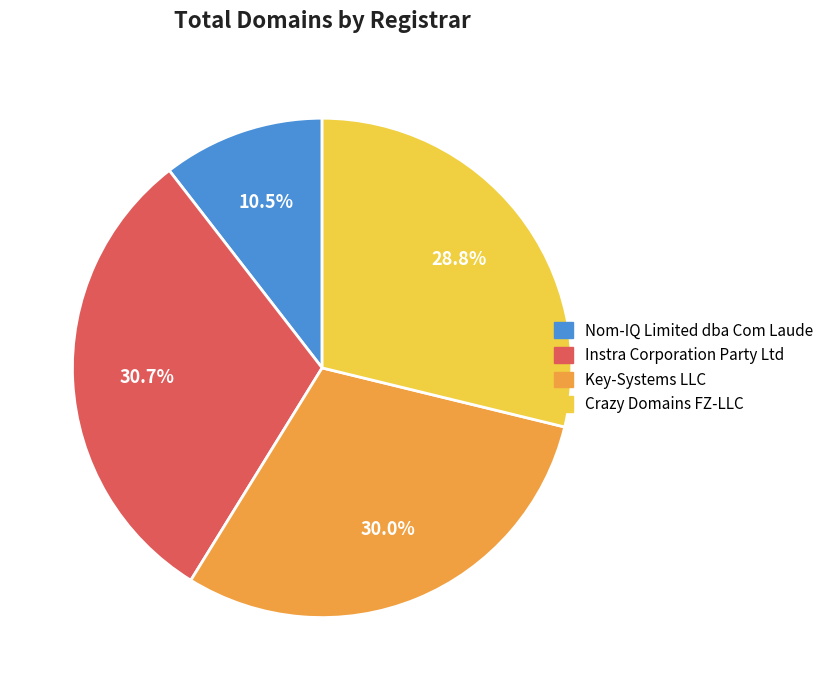

Is there a majority slice in this chart?

No